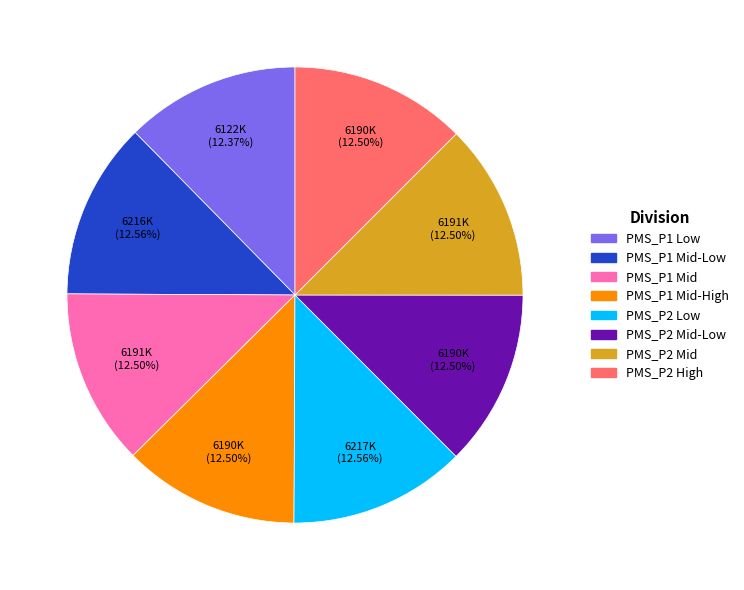

Does any single category account for the majority?

No